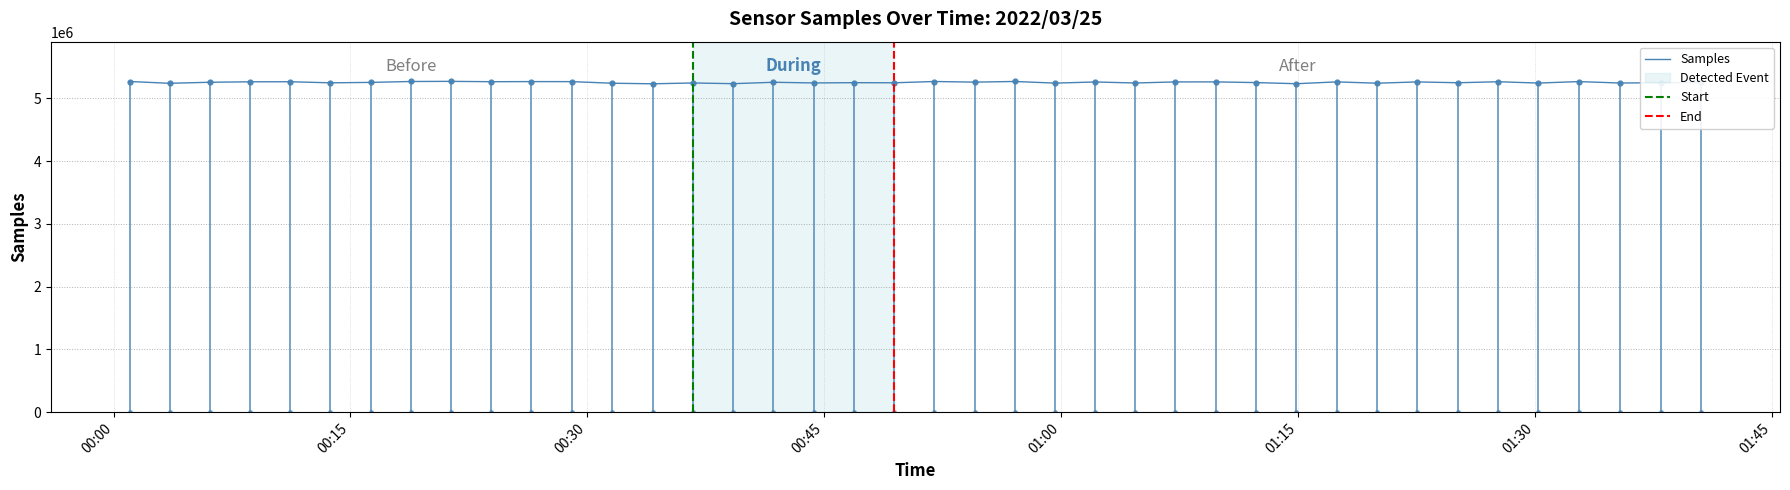

How many series are shown in this chart?

1